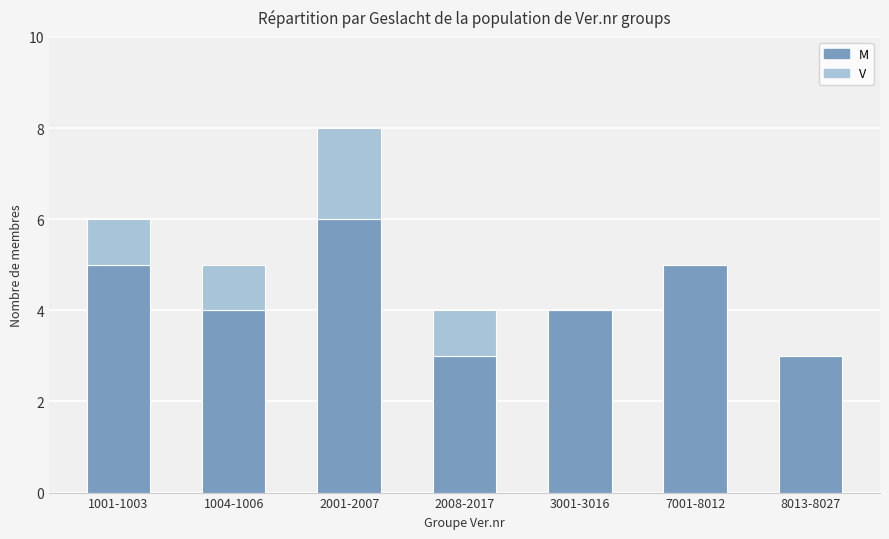

Reading left to right, list the values for the M series.

1001-1003=5	1004-1006=4	2001-2007=6	2008-2017=3	3001-3016=4	7001-8012=5	8013-8027=3